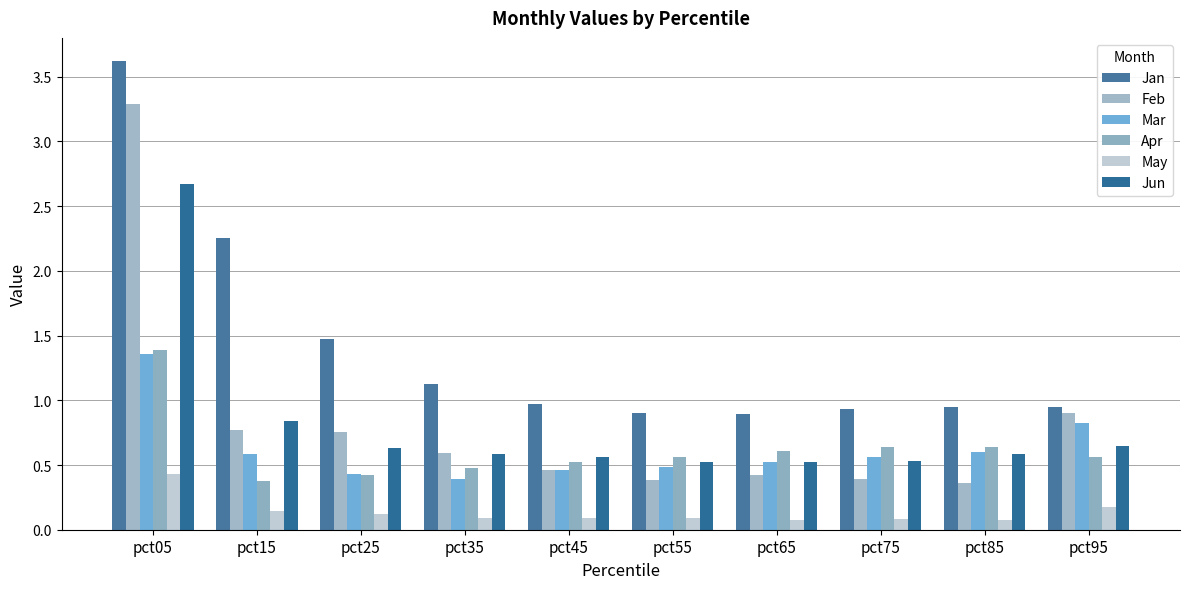

Reading left to right, list all the values displayed in this chart.

Jan: 3.6	2.3	1.5	1.1	1.0	0.9	0.9	0.9	1.0	1.0
Feb: 3.3	0.8	0.8	0.6	0.5	0.4	0.4	0.4	0.4	0.9
Mar: 1.4	0.6	0.4	0.4	0.5	0.5	0.5	0.6	0.6	0.8
Apr: 1.4	0.4	0.4	0.5	0.5	0.6	0.6	0.6	0.6	0.6
May: 0.4	0.1	0.1	0.1	0.1	0.1	0.1	0.1	0.1	0.2
Jun: 2.7	0.8	0.6	0.6	0.6	0.5	0.5	0.5	0.6	0.6